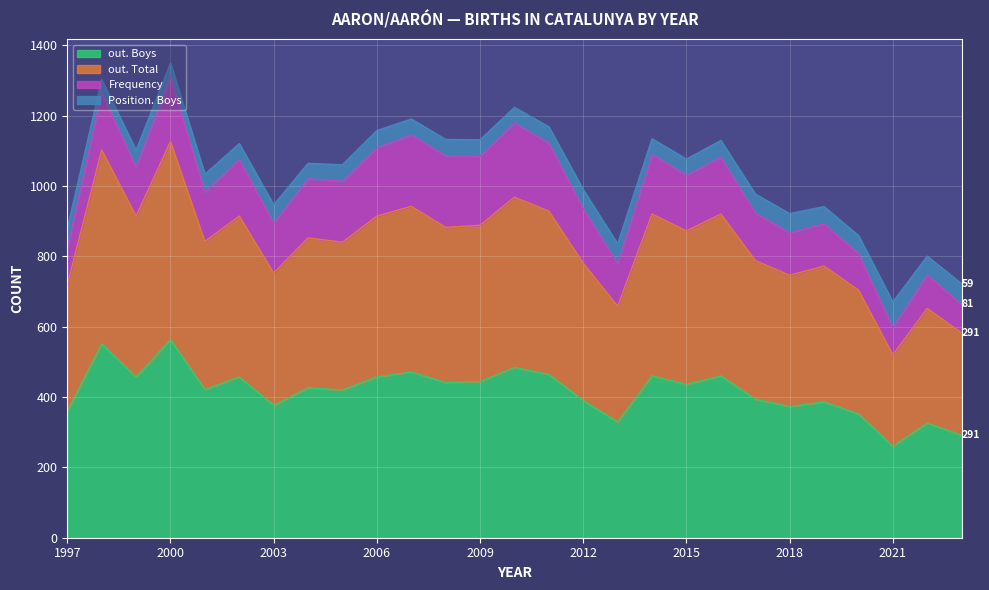

At which category is the sum across all series the highest?

2000